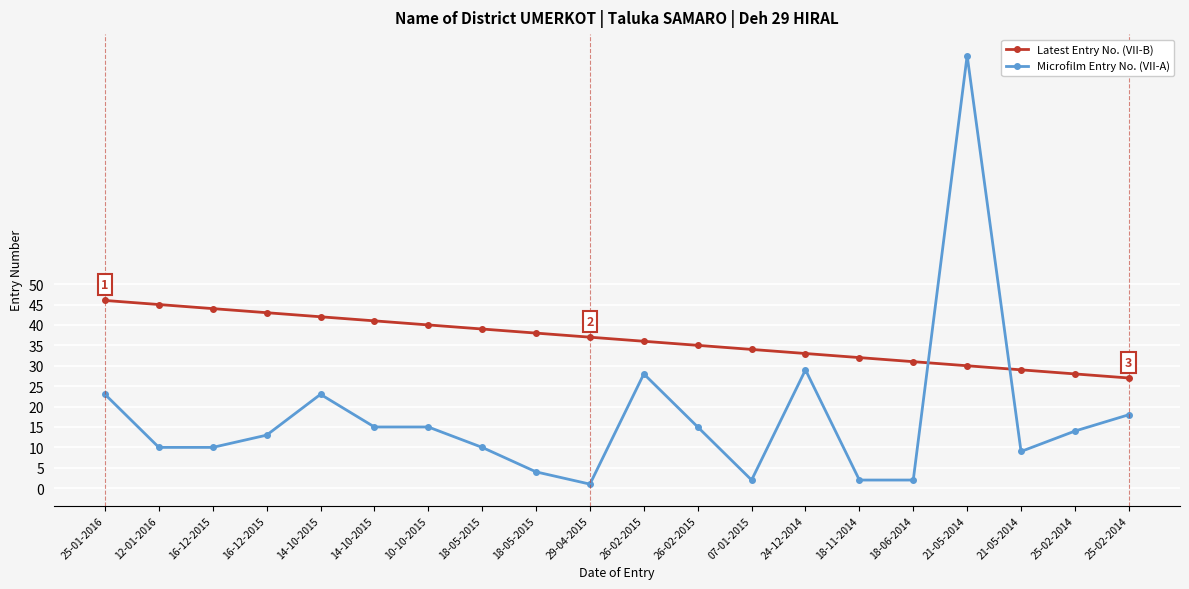

Which series has the widest spread of values?

Microfilm Entry No. (VII-A)